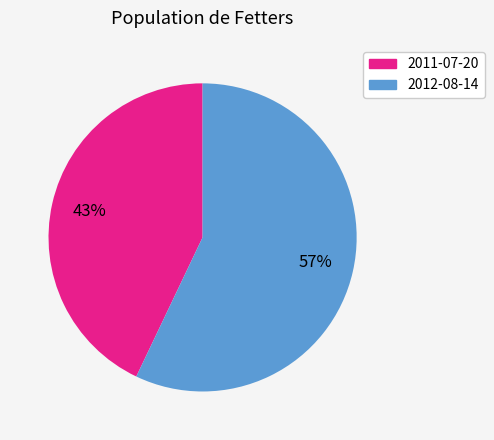

Rank the categories by value from lowest to highest.

2011-07-20, 2012-08-14